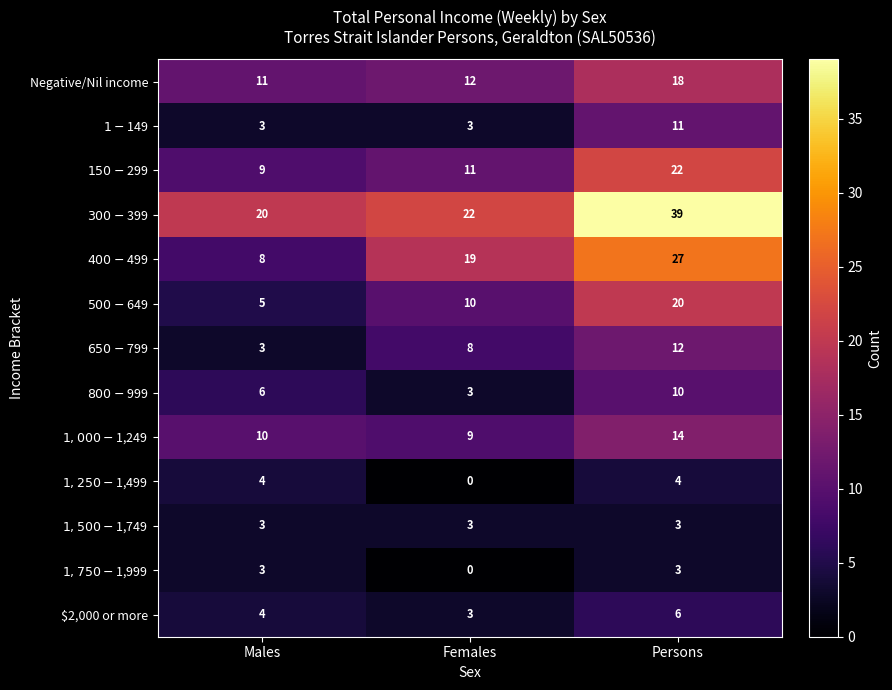

What is the spread (max minus min) of values at Females?

22